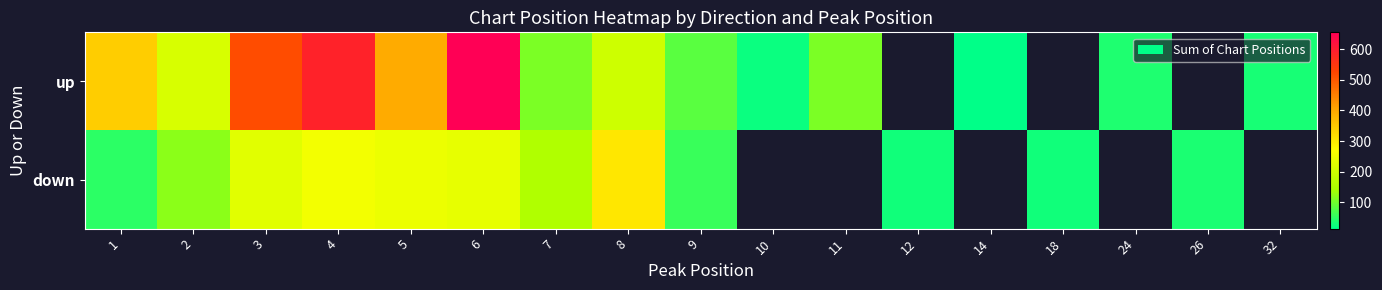

Between 3 and 6, which series saw the biggest shift?

up